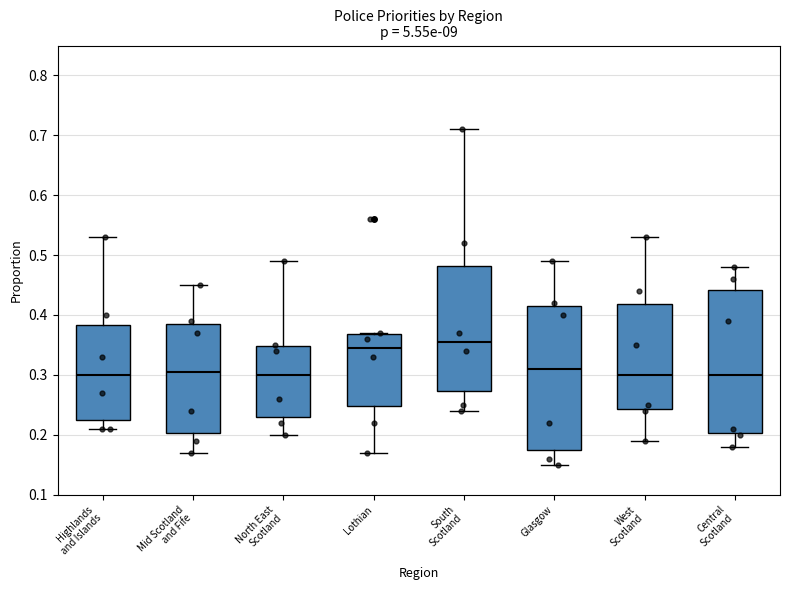

Which box's median line is the highest?

South Scotland